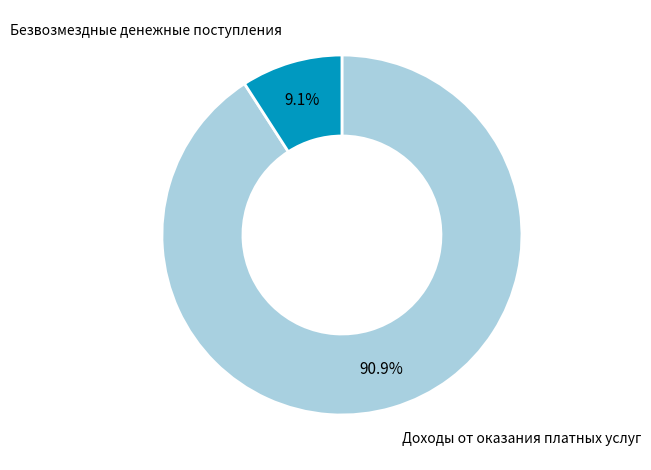

Is there a majority slice in this chart?

Yes